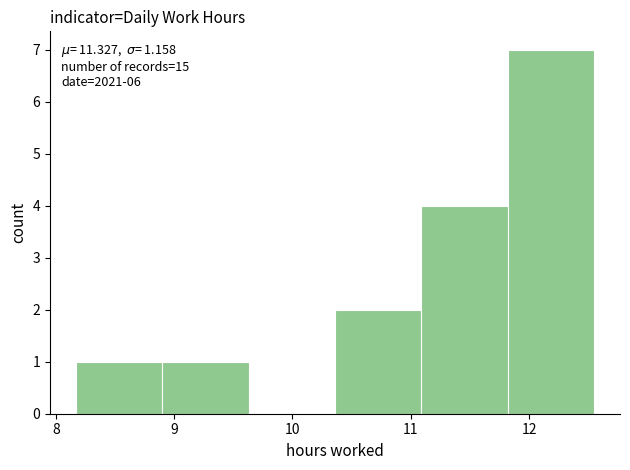

Over which range of the x-axis is the bar tallest?

11.82 to 12.55